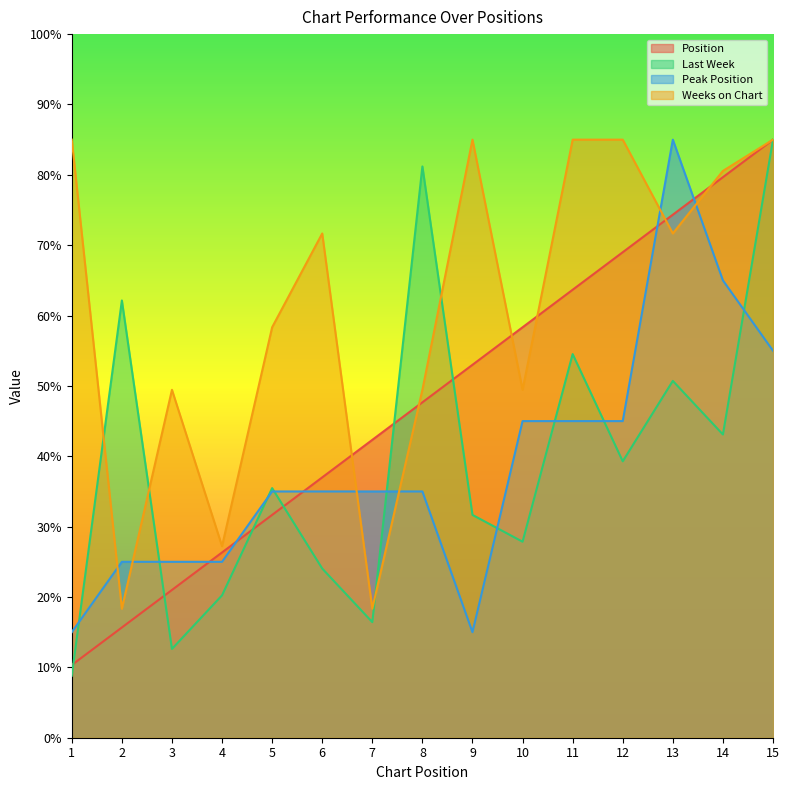

Which has a higher value, 7 or 12?

12